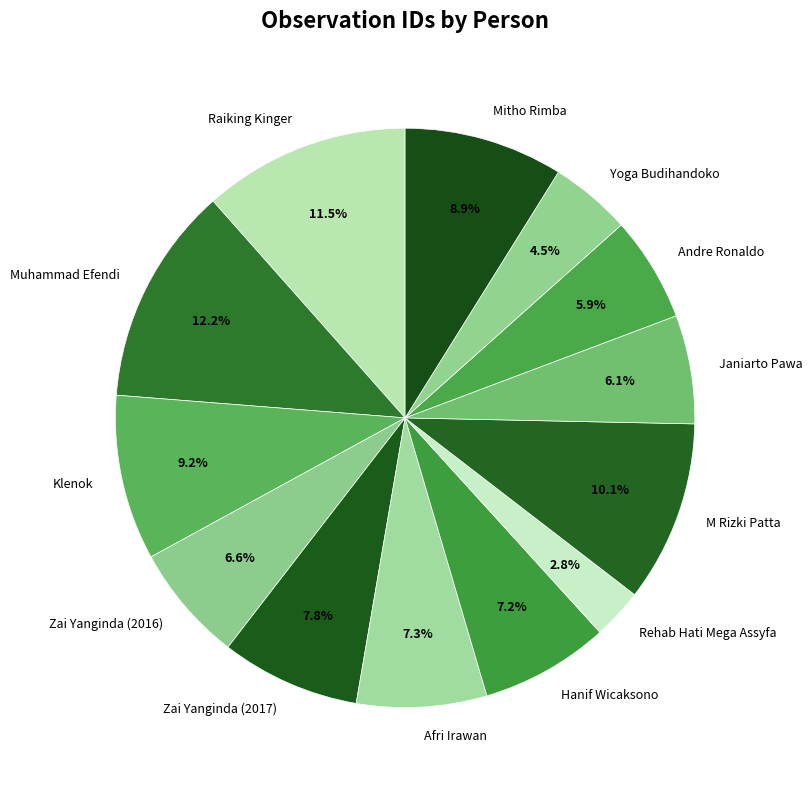

Combined, what portion of the pie is Klenok and Afri Irawan?

16.5%